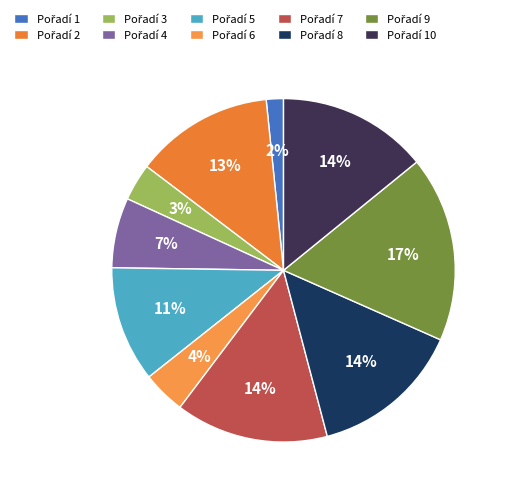

Count the number of slices in the pie.

10